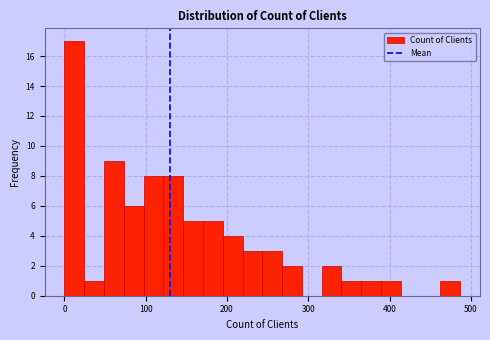

Read against the x-axis, roughly where is the centre of the tallest bar?

10